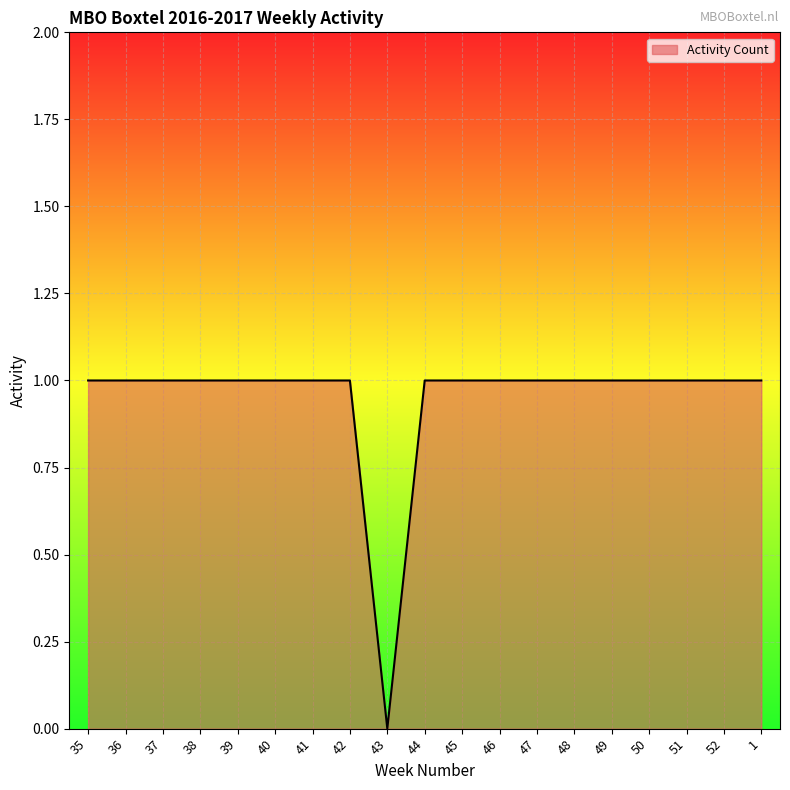

How many values are above zero?

18